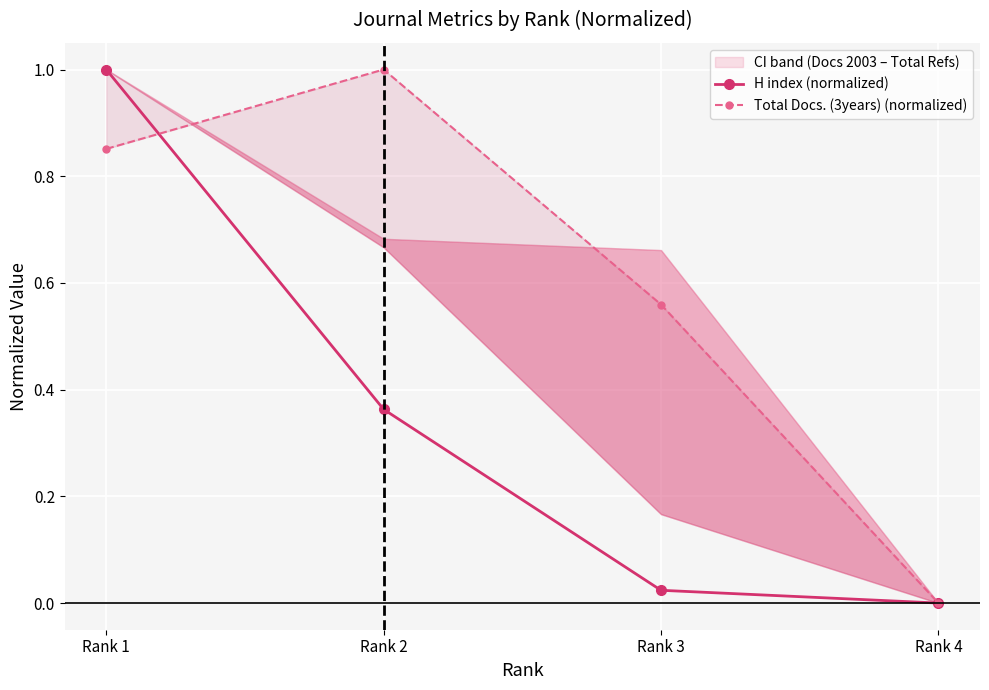

How many data points in Total Docs. (3years) (normalized) are above 0?

3